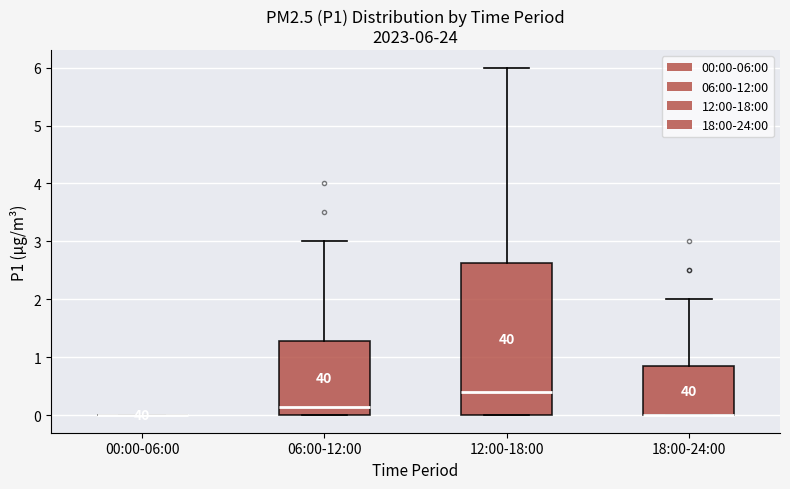

Comparing the boxes themselves (not the whiskers), which one is the tallest?

12:00-18:00